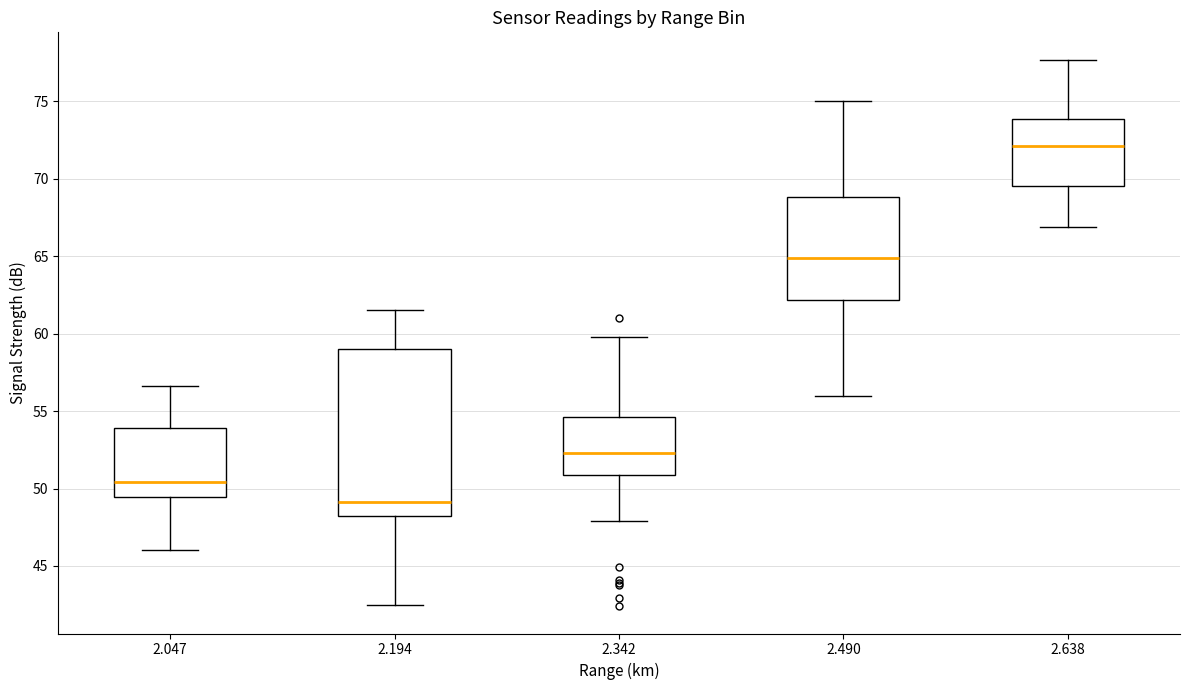

Reading left to right, read every box against the y-axis: the position of its median line, the range the box covers, and the ends of its whiskers. The values are not printed on the chart, so give them approximately, as read against the axis.

2.047: median 50.5, box 49.5 to 54.0, whiskers 46.0 to 56.5
2.194: median 49.0, box 48.0 to 59.0, whiskers 42.5 to 61.5
2.342: median 52.5, box 51.0 to 54.5, whiskers 48.0 to 60.0
2.490: median 65.0, box 62.0 to 69.0, whiskers 56.0 to 75.0
2.638: median 72.0, box 69.5 to 74.0, whiskers 67.0 to 77.5